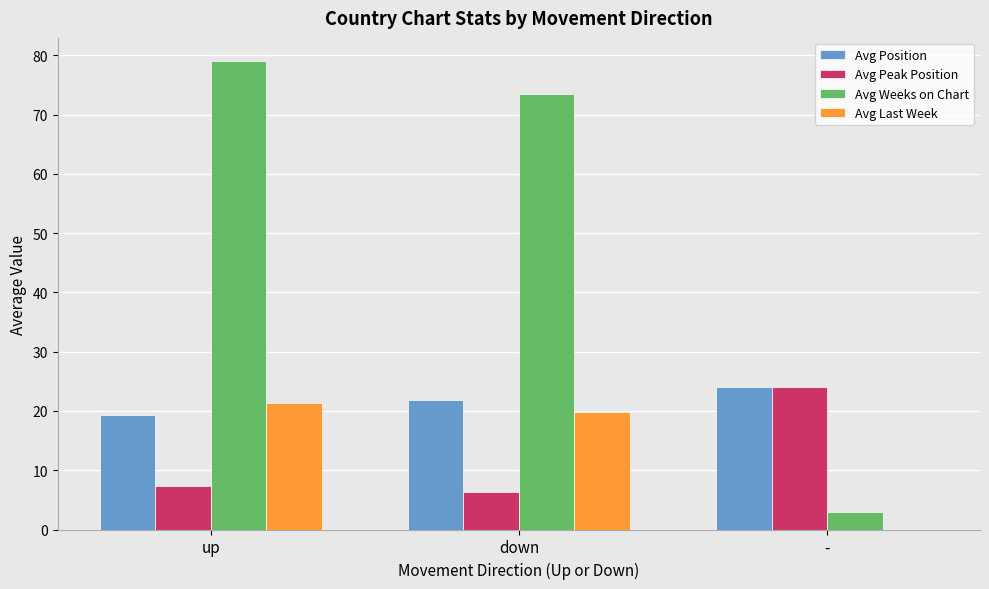

Read the Avg Last Week value at up.

21.3